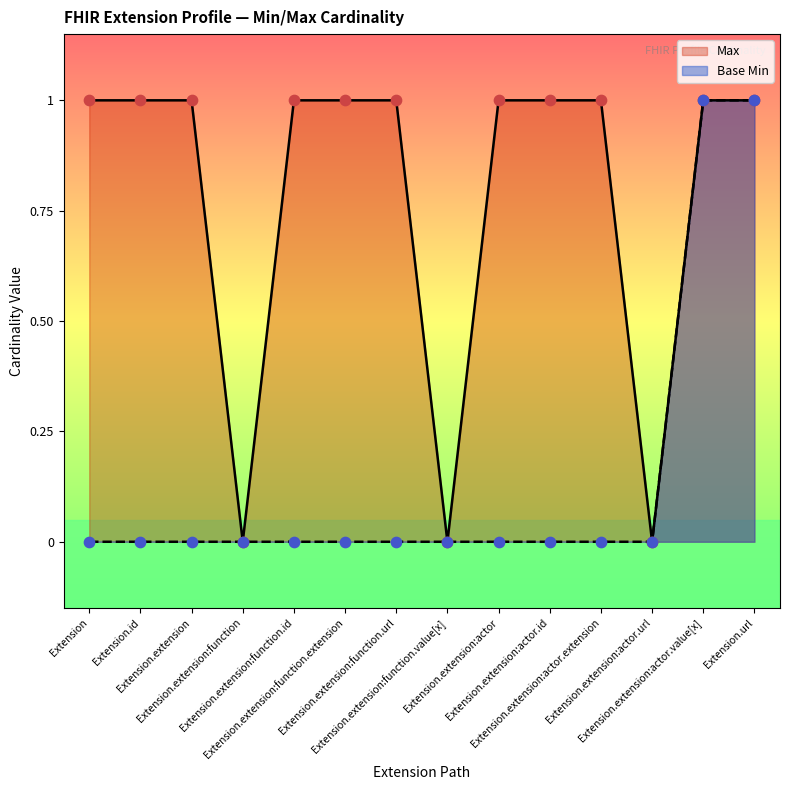

Which series contains the lowest Y value?

Max